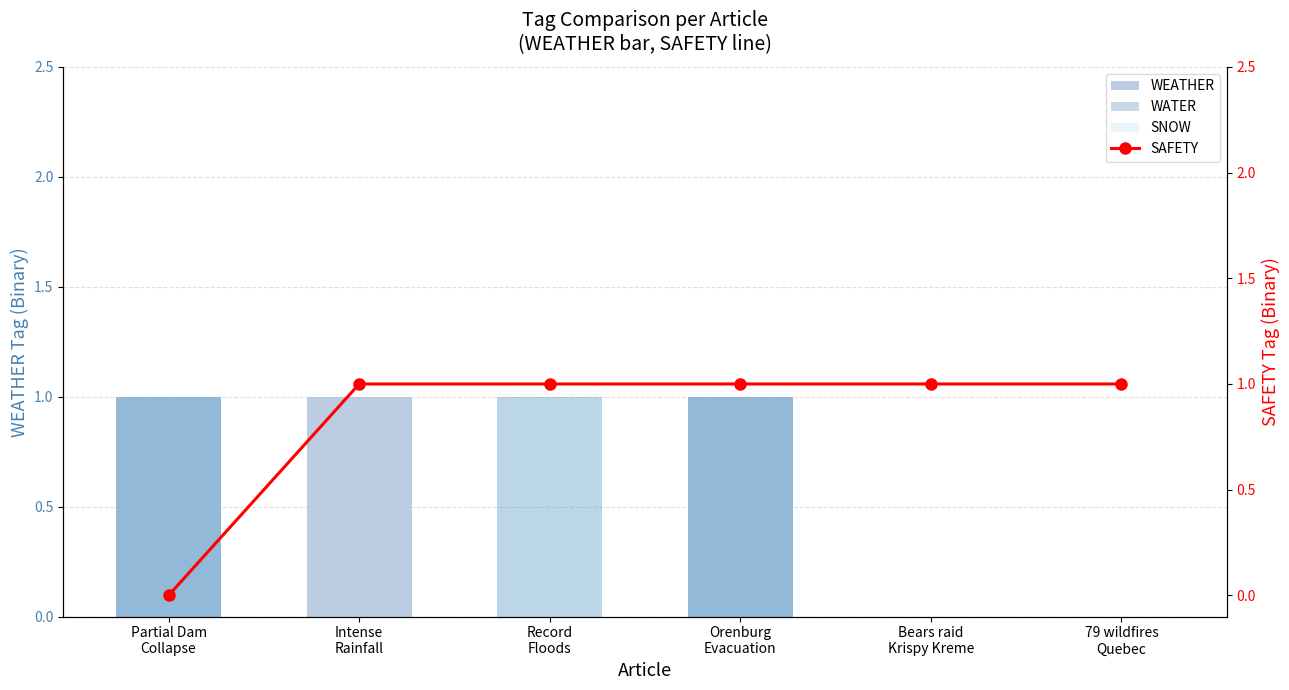

What is the difference between the highest and lowest values at 79 wildfires
Quebec?

1